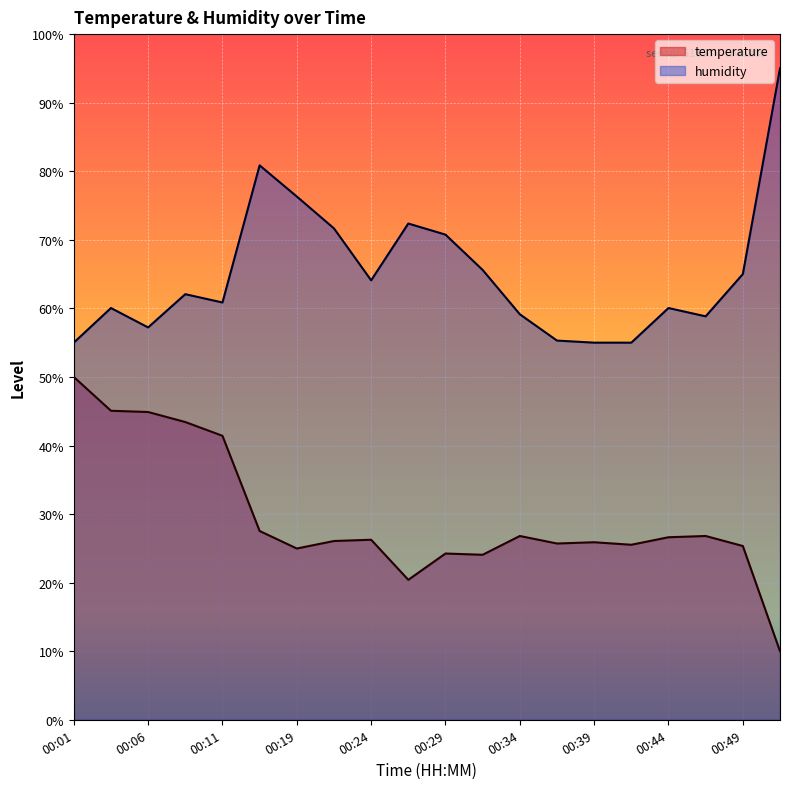

True or false: temperature has more than 2 interior local peaks.

True